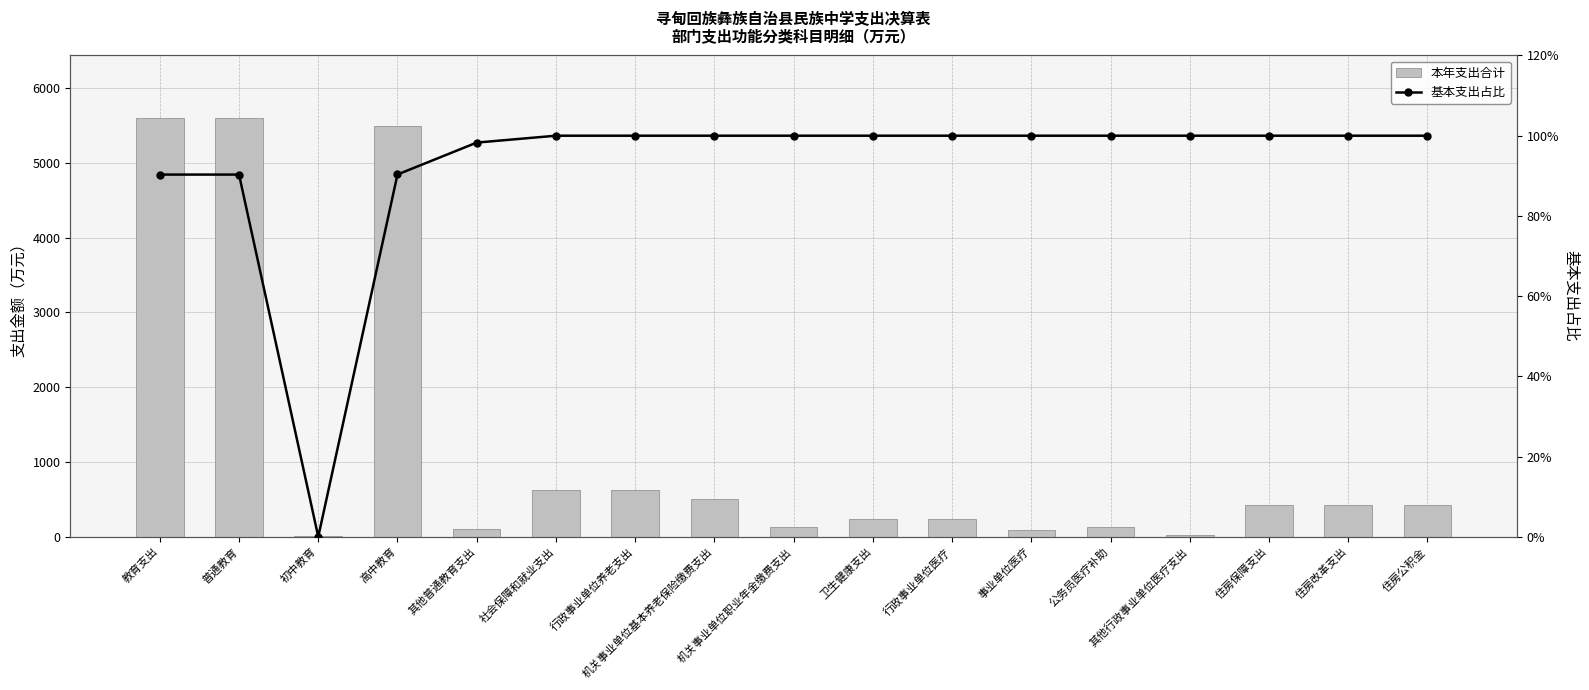

The 本年支出合计 series shows 363.7 at 社会保障和就业支出. True or false?

False